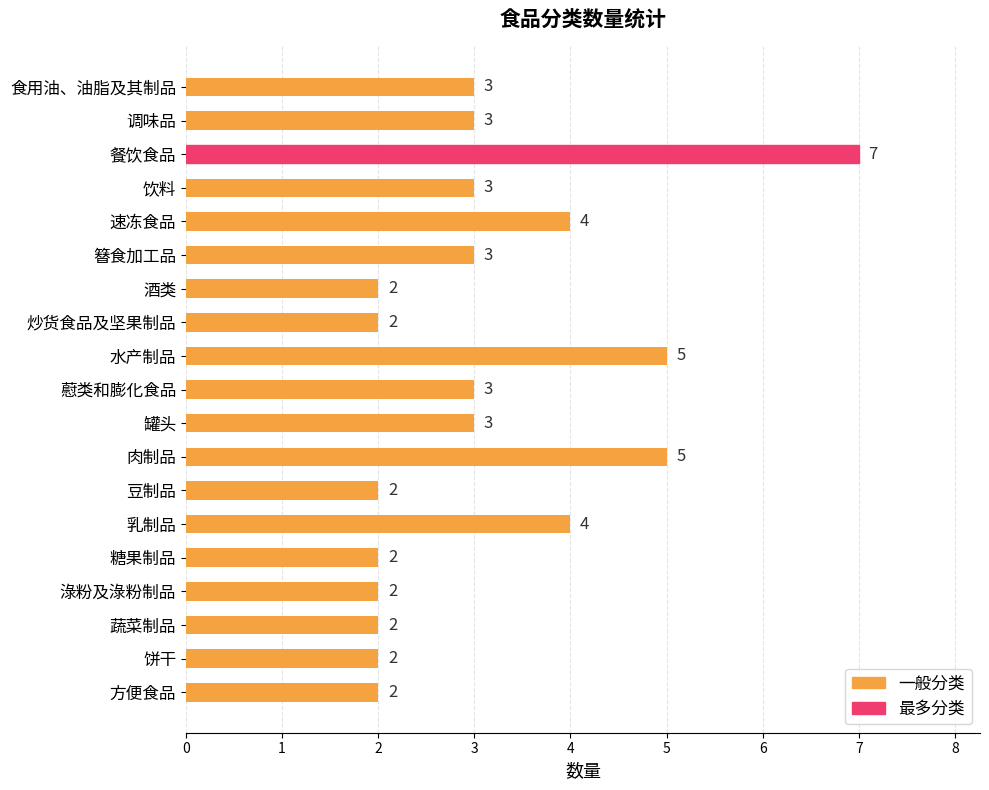

Reading top to bottom, list all the values displayed in this chart.

食用油、油脂及其制品=3	调味品=3	餐饮食品=7	饮料=3	速冻食品=4	簮食加工品=3	酒类=2	炒货食品及坚果制品=2	水产制品=5	藯类和膨化食品=3	罐头=3	肉制品=5	豆制品=2	乳制品=4	糖果制品=2	淥粉及淥粉制品=2	蔬菜制品=2	饼干=2	方便食品=2